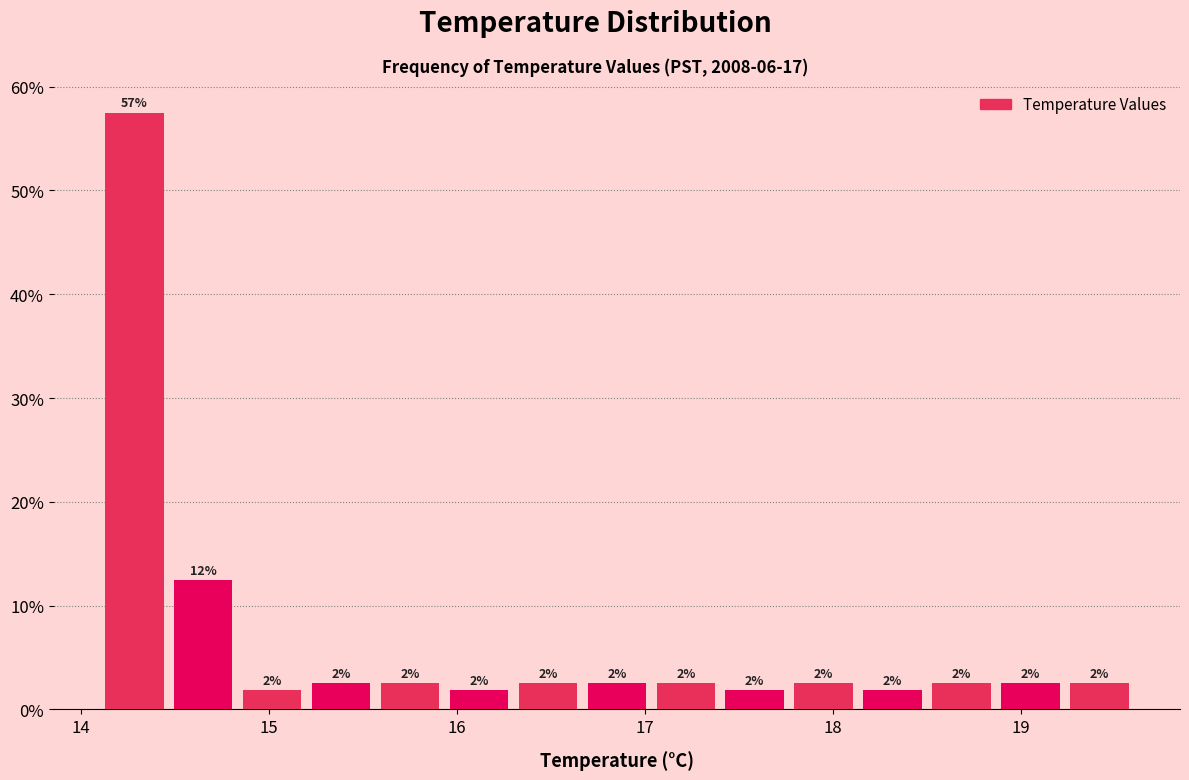

Read against the x-axis, roughly where is the centre of the tallest bar?

14.3